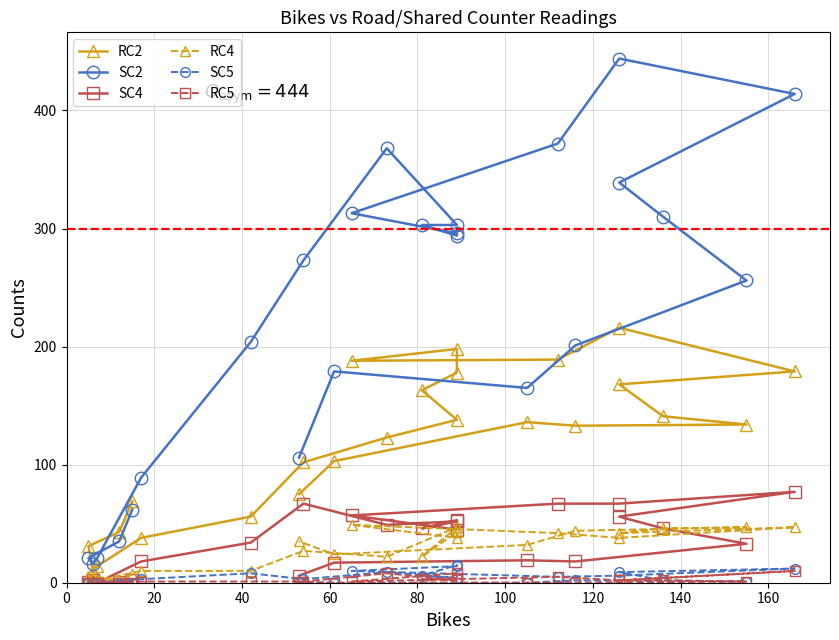

Reading right to left, transcribe all the data shown in this chart.

RC2: 75	103	136	133	134	141	168	179	216	189	188	198	178	163	138	123	102	56	38	14	10	31	43	69
SC2: 106	179	165	201	256	310	339	414	444	372	313	296	294	303	303	368	273	204	89	21	16	21	35	62
SC4: 6	17	19	18	33	46	56	77	67	67	57	45	53	46	52	49	67	34	18	0	2	1	1	2
RC4: 35	24	32	44	47	46	42	47	38	42	49	38	43	22	47	22	27	10	10	2	4	6	2	7
SC5: 0	0	0	2	1	2	9	12	6	5	10	14	15	6	4	9	3	8	3	0	0	0	0	0
RC5: 1	0	0	0	1	2	2	10	2	5	1	8	4	3	2	8	1	1	1	0	0	0	0	0